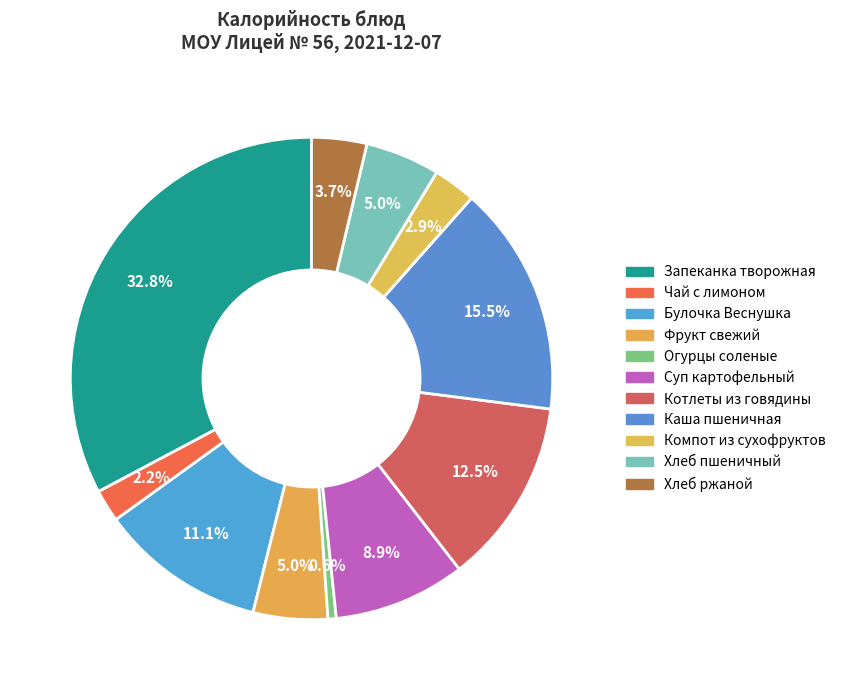

Count the number of slices in the pie.

11